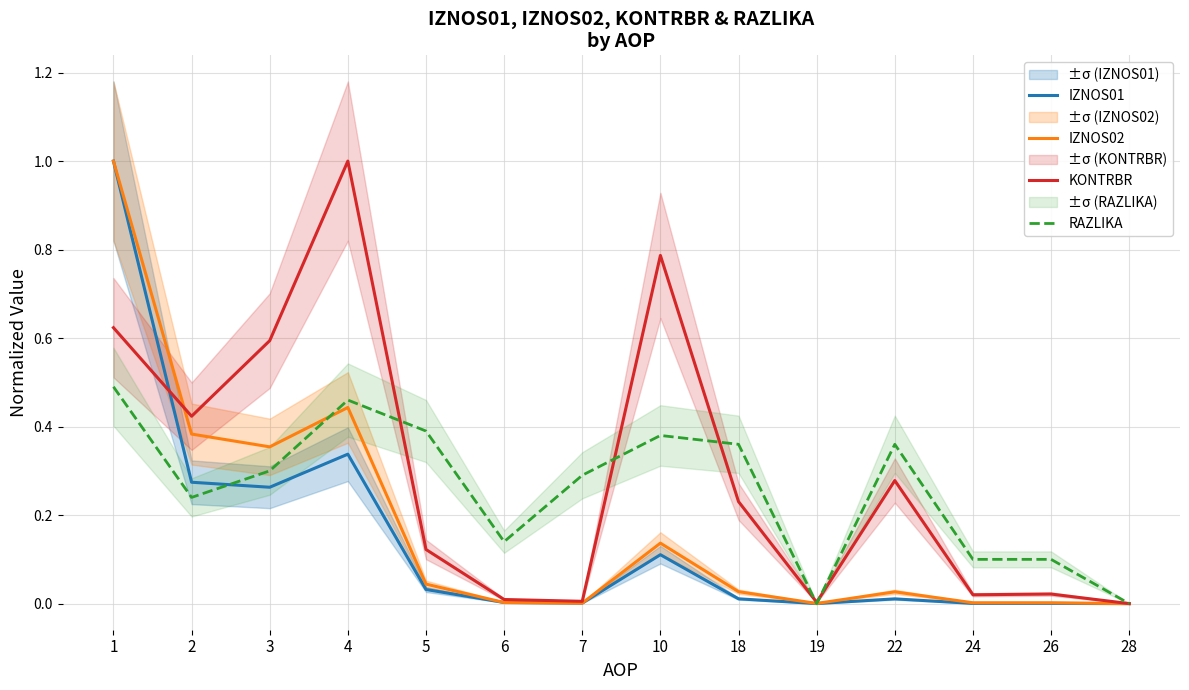

Where is the first local maximum for IZNOS01?

4